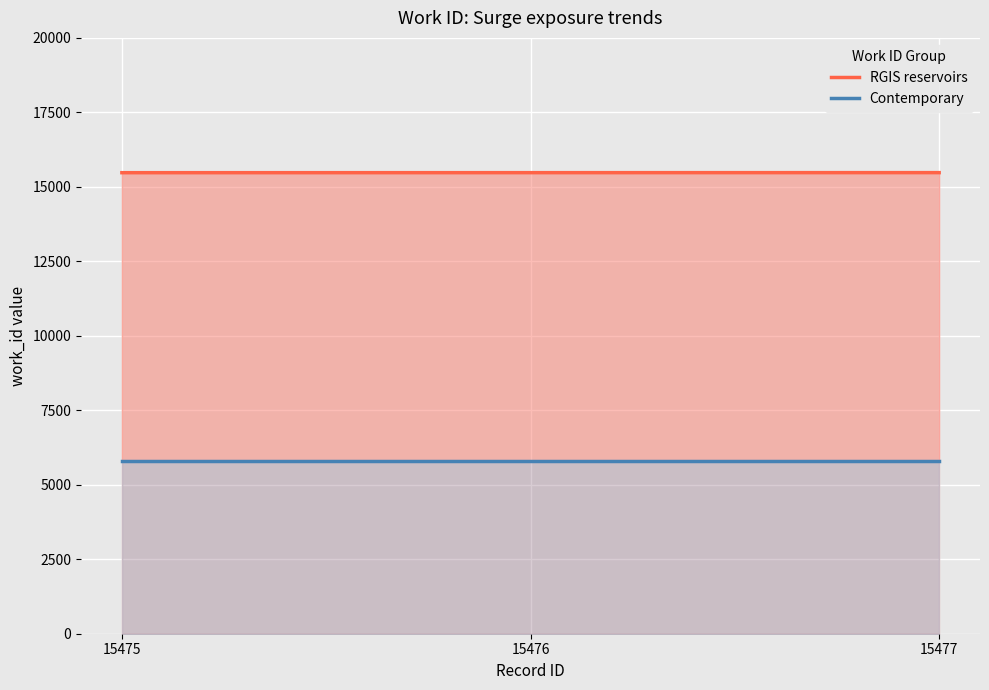

The Contemporary series shows 1953 at 15476. True or false?

False